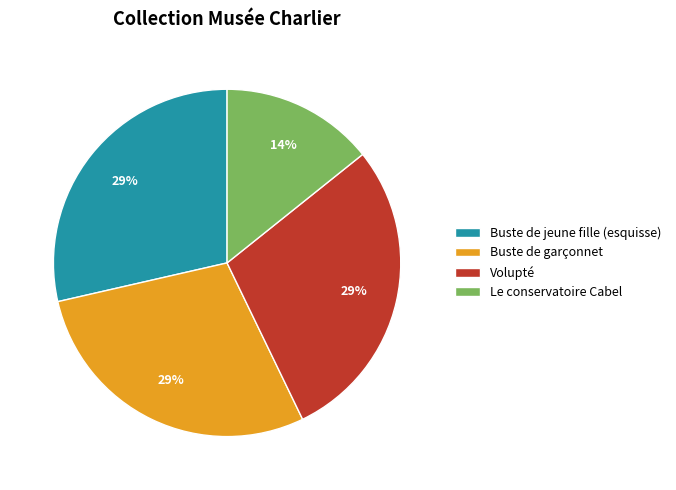

Is it true that Buste de garçonnet is 29% of the pie?

True